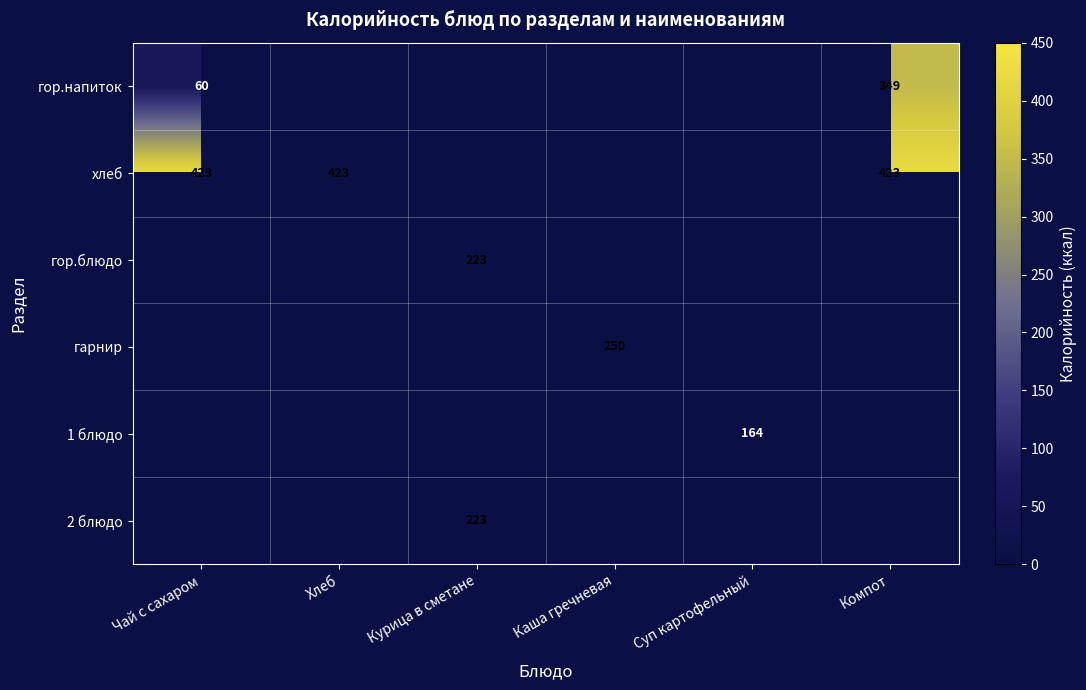

True or false: 1 блюдо has a value of 87 at Суп картофельный.

False